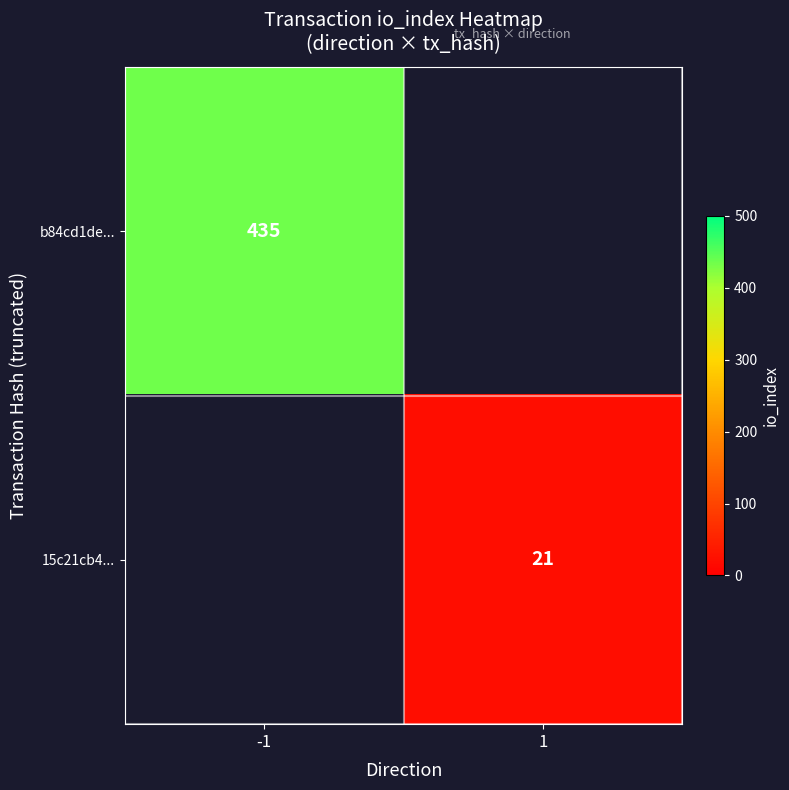

True or false: b84cd1de... has a value of 435 at -1.

True